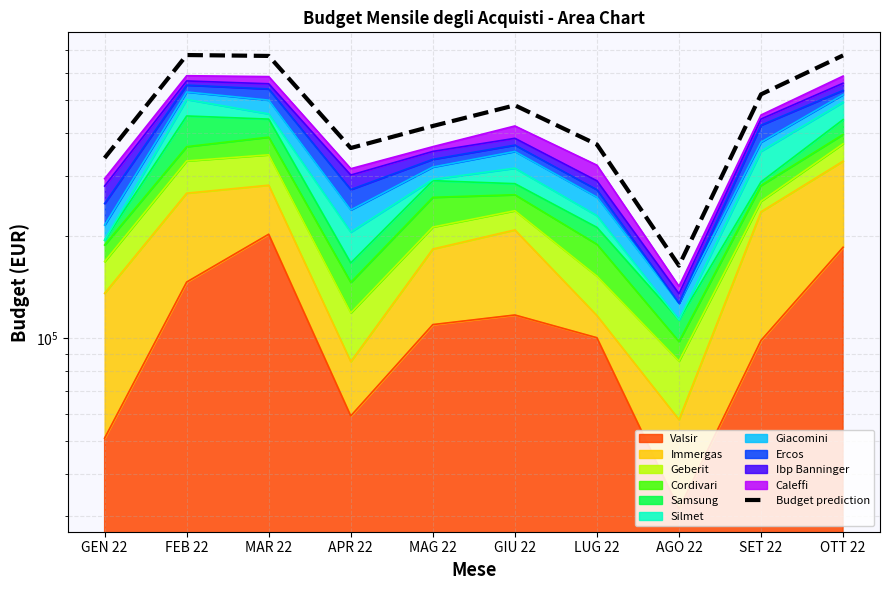

At which label is the value closest to 420864?

MAG 22